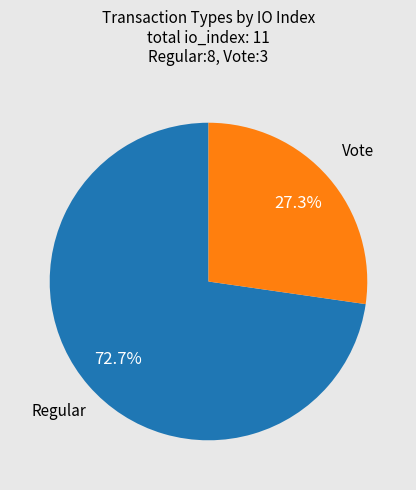

To the nearest percent, what is the average slice percentage?

50%